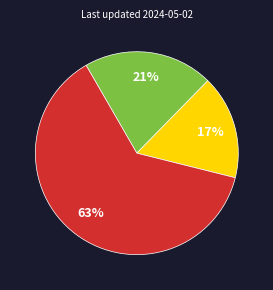

Is there any slice that represents more than half of the pie?

Yes